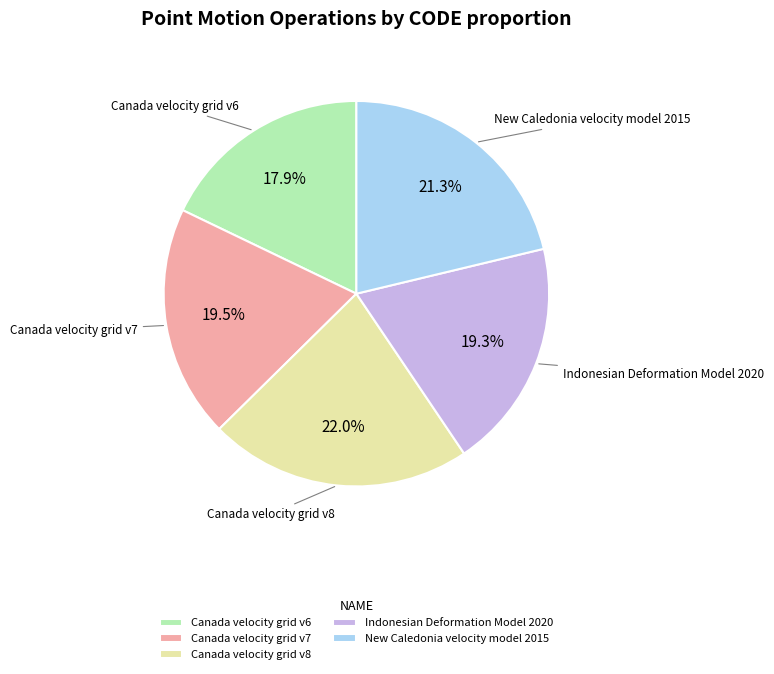

Is there a majority slice in this chart?

No